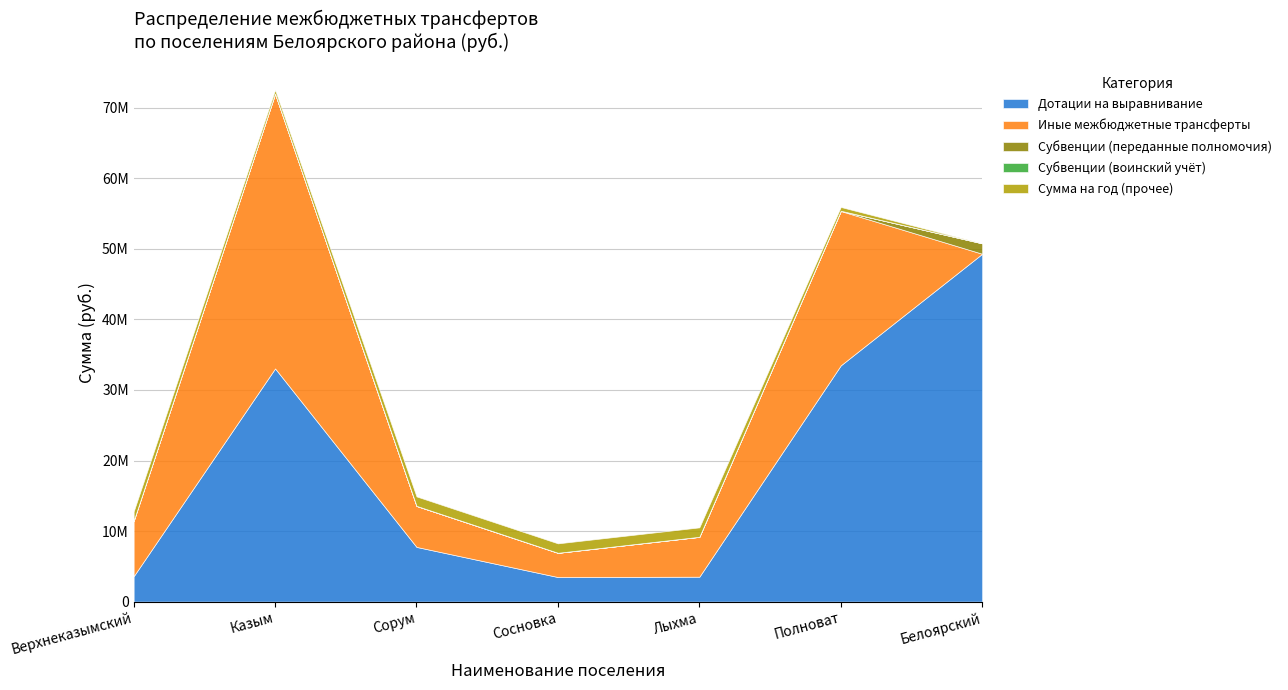

Rank the categories by Субвенции (переданные полномочия) value from highest to lowest.

Белоярский, Полноват, Сорум, Лыхма, Сосновка, Верхнеказымский, Казым